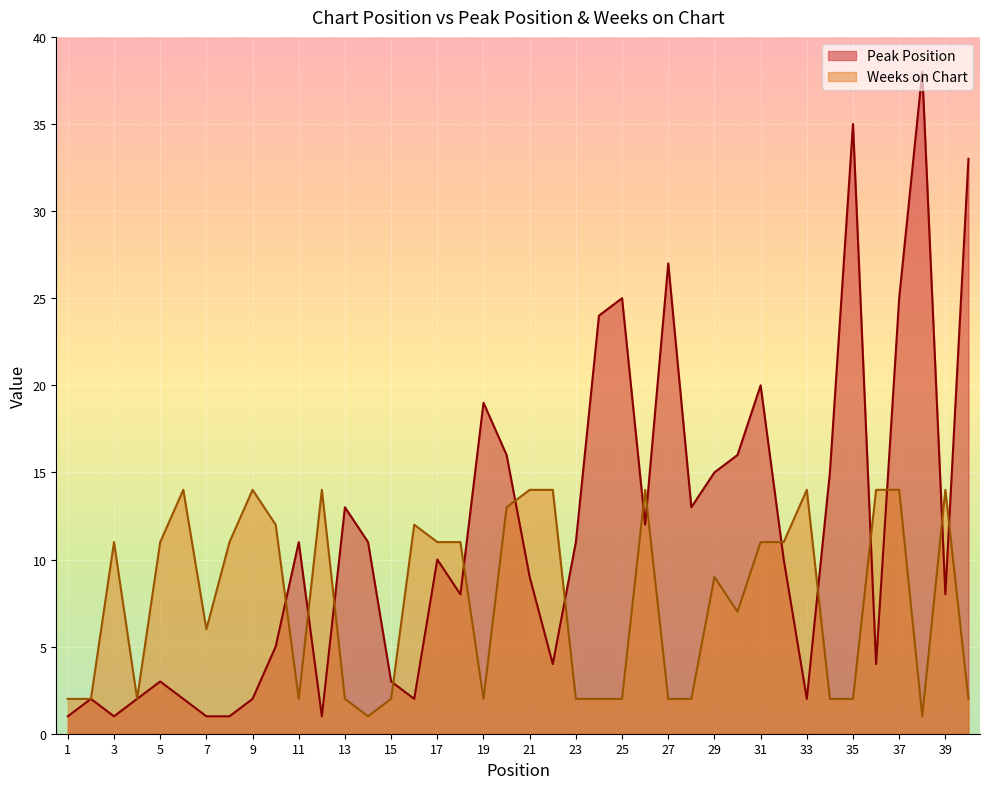

How many values in the Peak Position series are below 10?

19